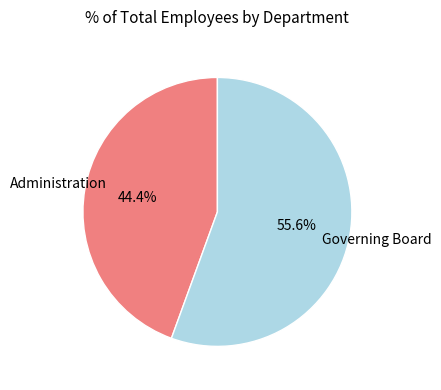

Is there a majority slice in this chart?

Yes